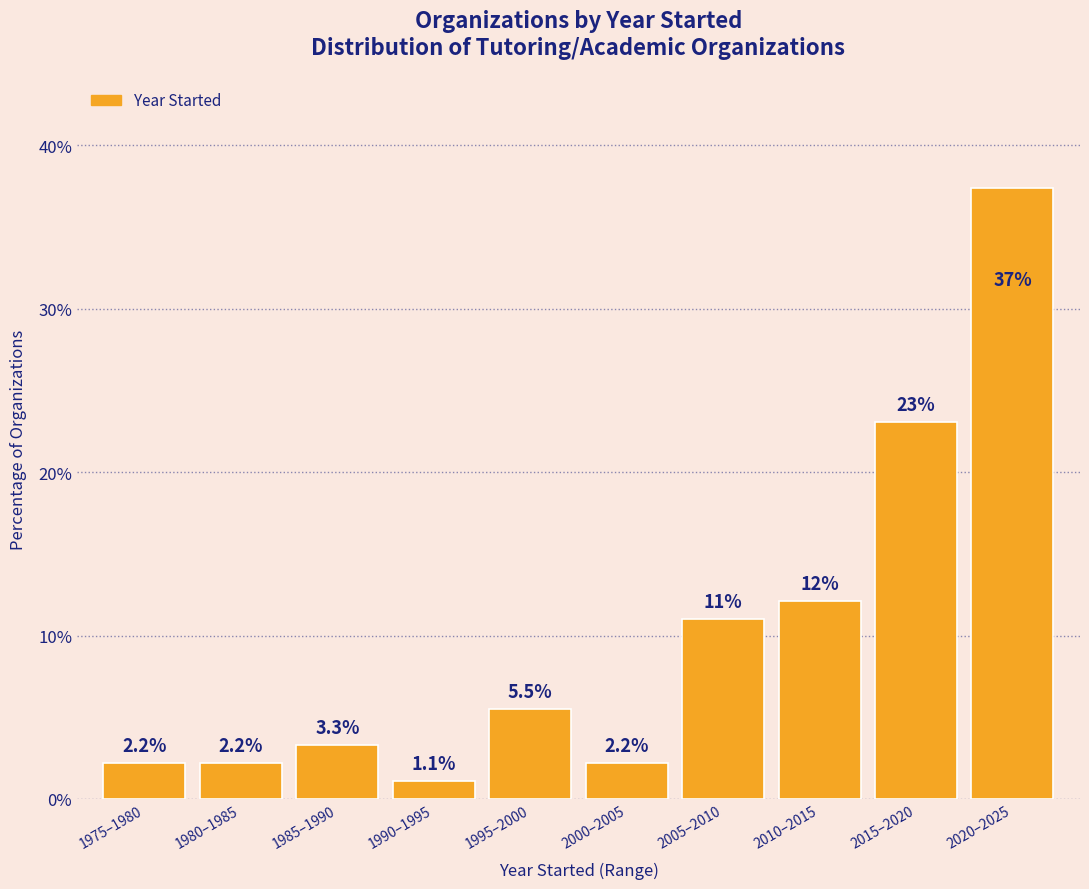

Reading left to right, transcribe all the data shown in this chart.

1975–1980=2.2	1980–1985=2.2	1985–1990=3.3	1990–1995=1.1	1995–2000=5.5	2000–2005=2.2	2005–2010=11.0	2010–2015=12.1	2015–2020=23.1	2020–2025=37.4